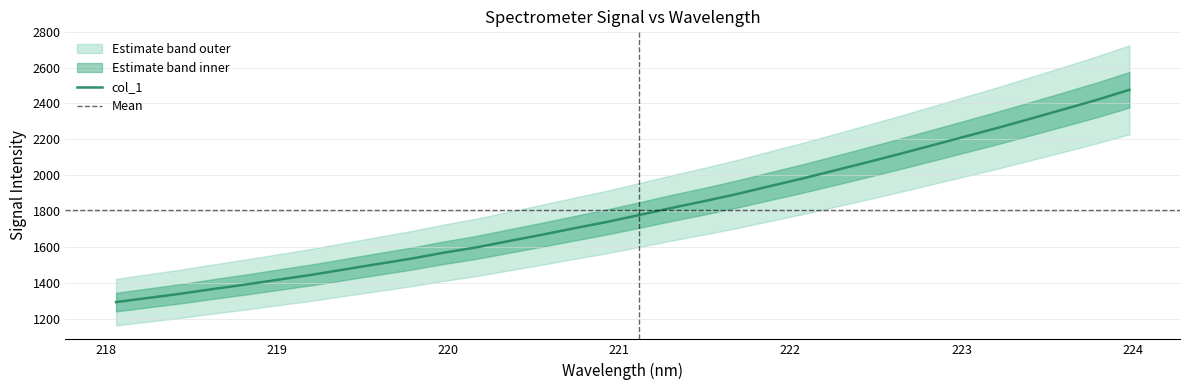

What is the label of the 16th point from the right?

221.1174